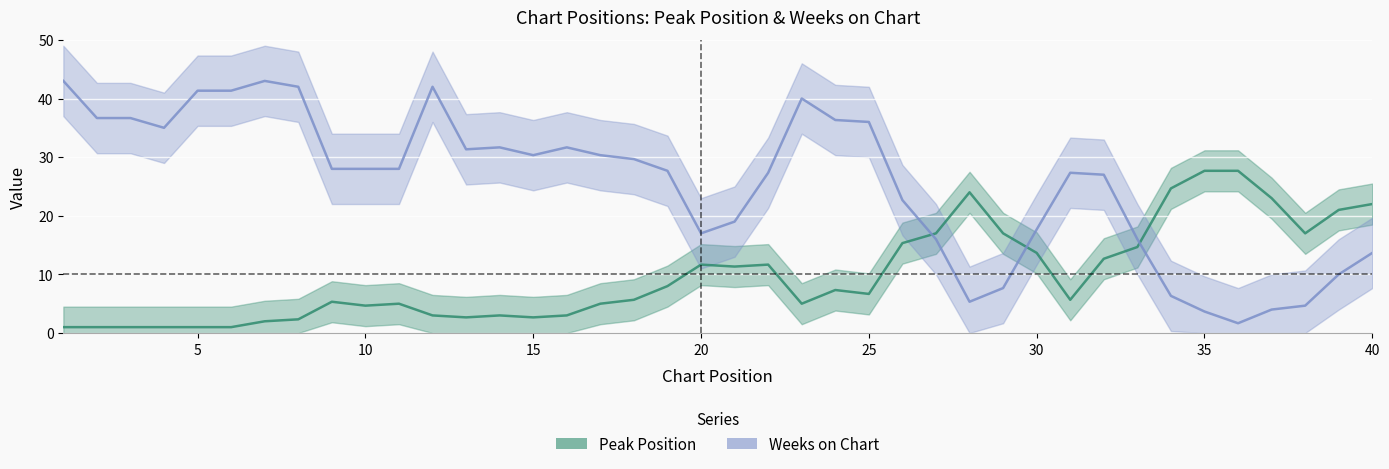

Reading right to left, list all the values displayed in this chart.

Peak Position: 22.0	21.0	17.0	23.0	27.7	27.7	24.7	14.7	12.7	5.7	13.7	17.0	24.0	17.0	15.3	6.7	7.3	5.0	11.7	11.3	11.7	8.0	5.7	5.0	3.0	2.7	3.0	2.7	3.0	5.0	4.7	5.3	2.3	2.0	1.0	1.0	1.0	1.0	1.0	1.0
Weeks on Chart: 13.7	10.0	4.7	4.0	1.7	3.7	6.3	16.0	27.0	27.3	17.7	7.7	5.3	16.0	22.7	36.0	36.3	40.0	27.3	19.0	17.0	27.7	29.7	30.3	31.7	30.3	31.7	31.3	42.0	28.0	28.0	28.0	42.0	43.0	41.3	41.3	35.0	36.7	36.7	43.0